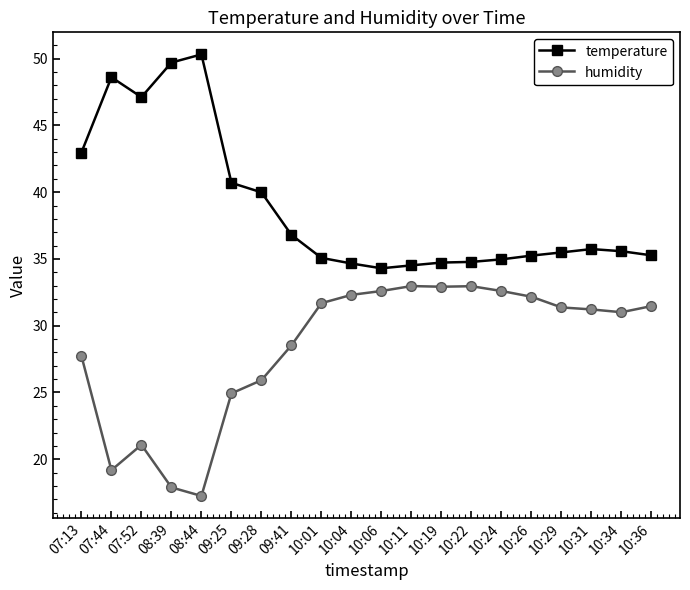

What is the value of the temperature point at the 3rd from the left?

47.1